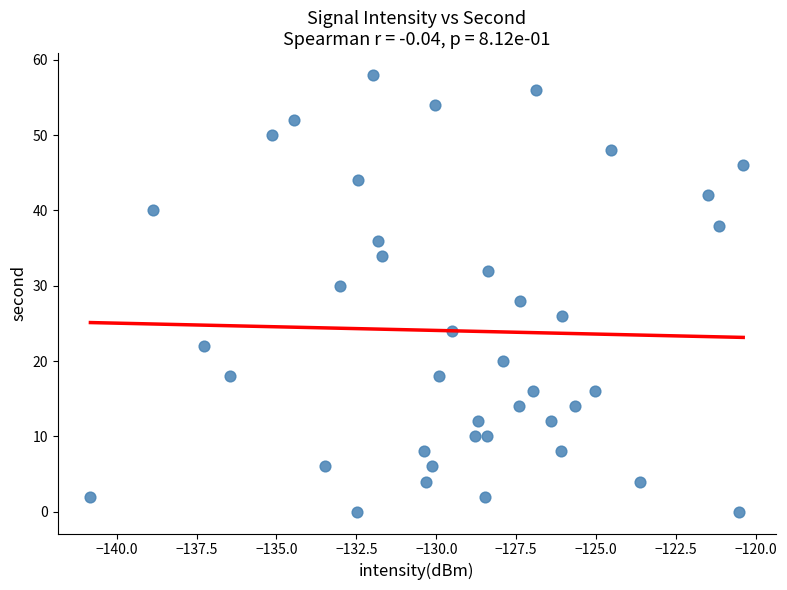

What is the range of Y values (max minus min)?

58